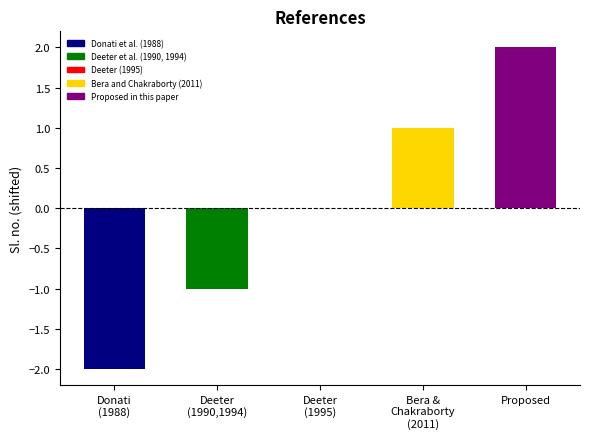

At which category does the chart reach its peak across all series?

Proposed